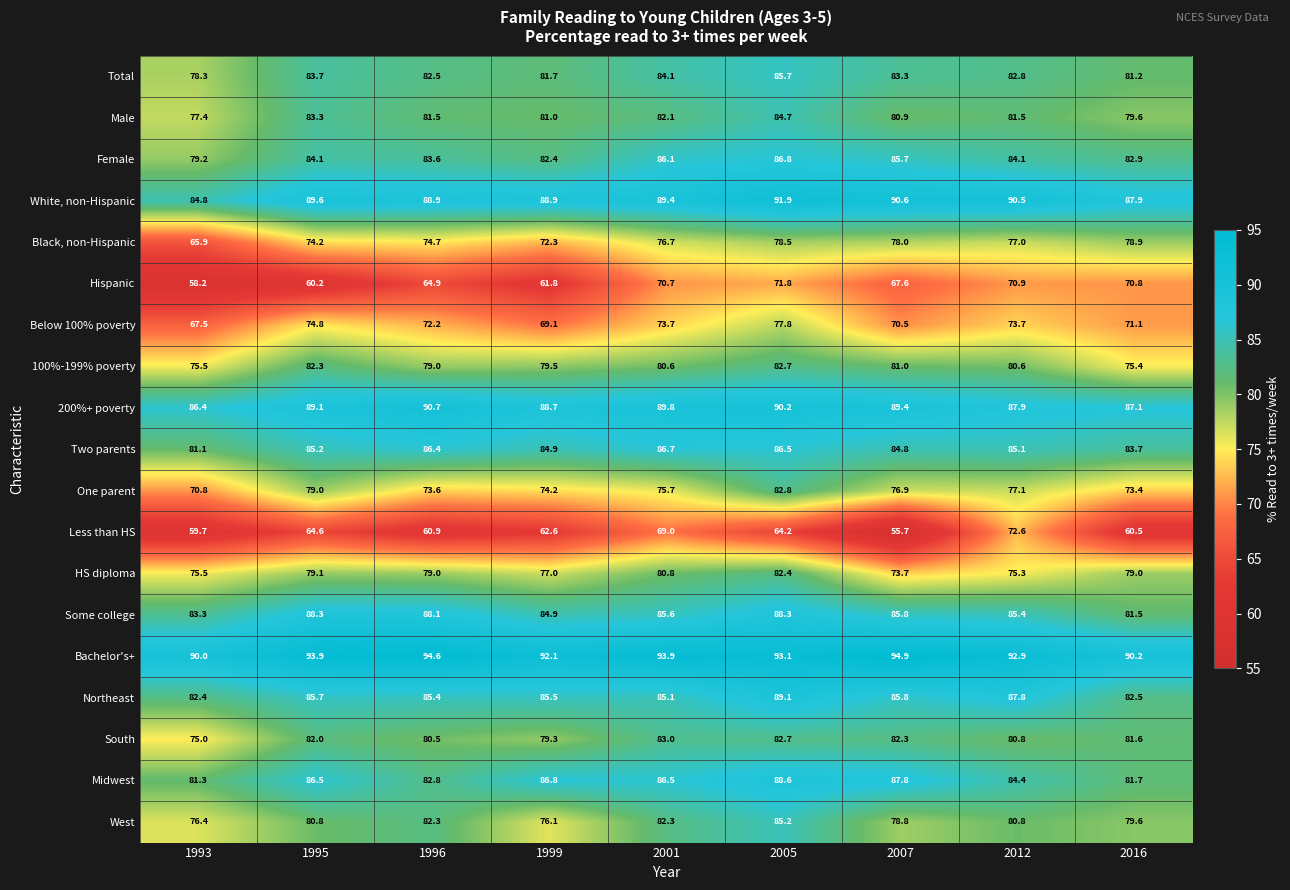

At which category is the sum across all series the highest?

2005